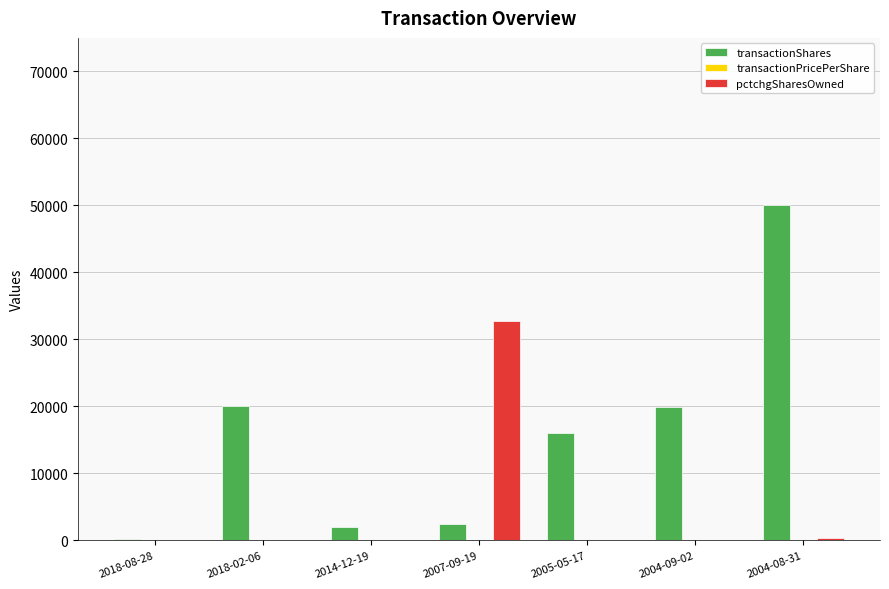

Which series changed the most between 2018-08-28 and 2018-02-06?

transactionShares